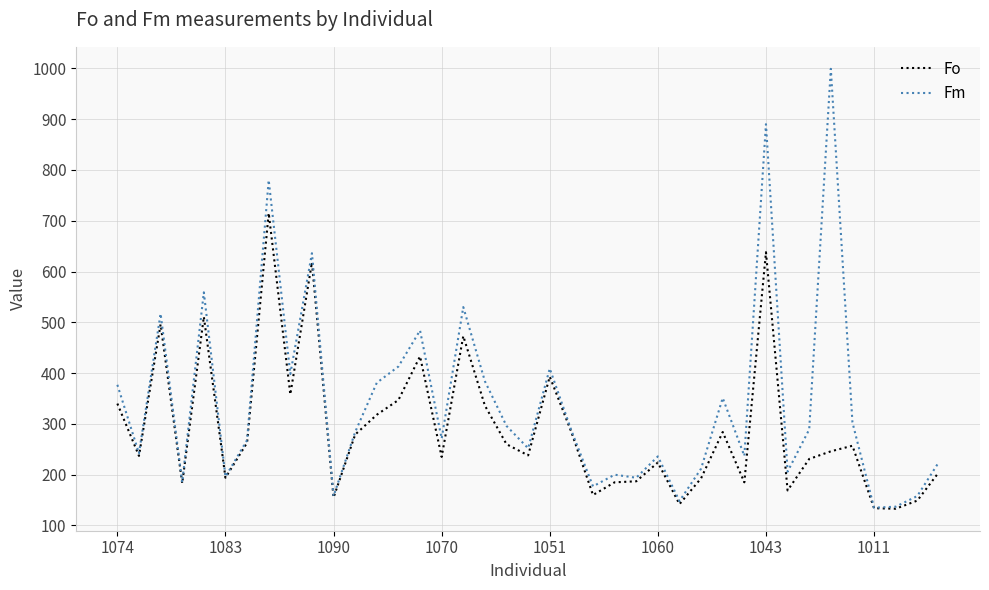

Which series has the widest spread of values?

Fm